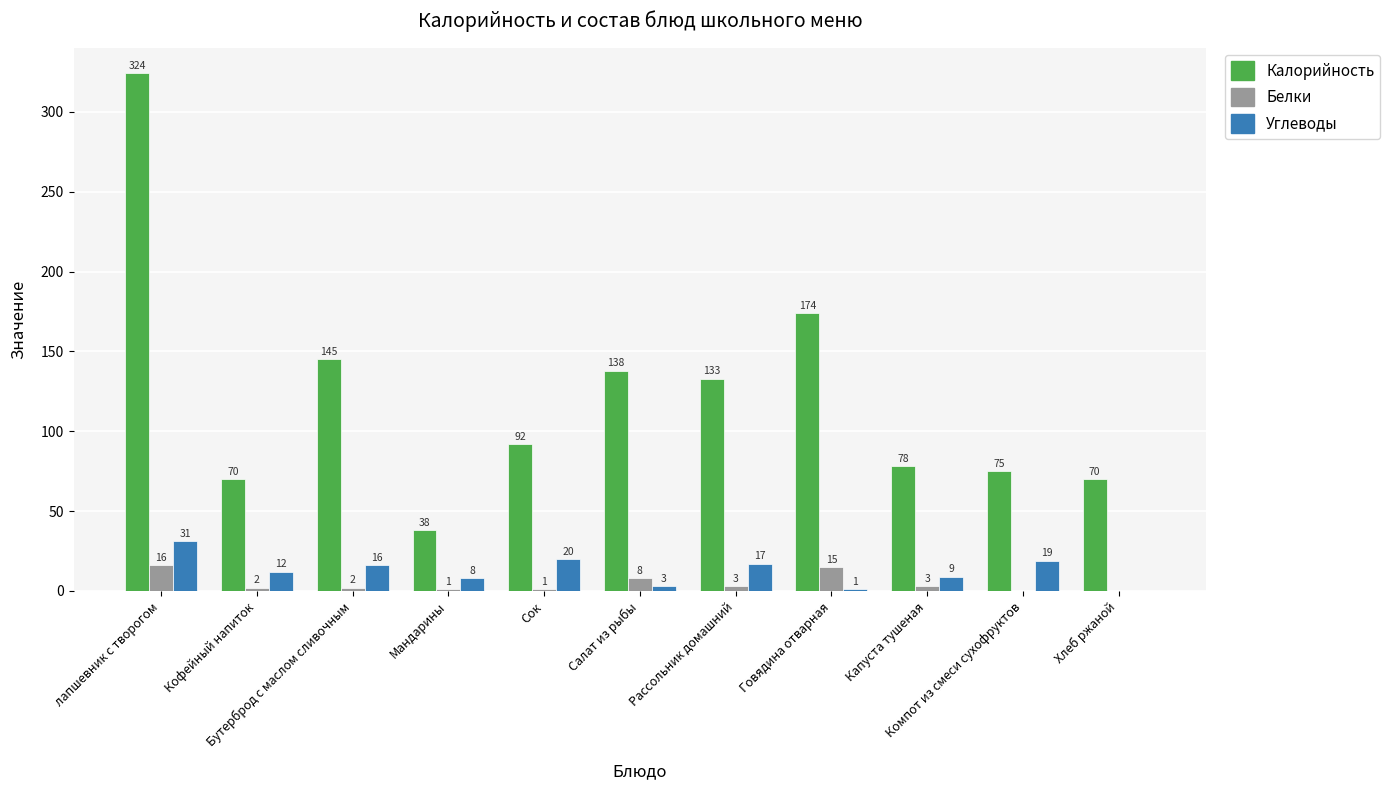

Is the value of Углеводы at Говядина отварная greater than the value of Белки at Хлеб ржаной?

Yes